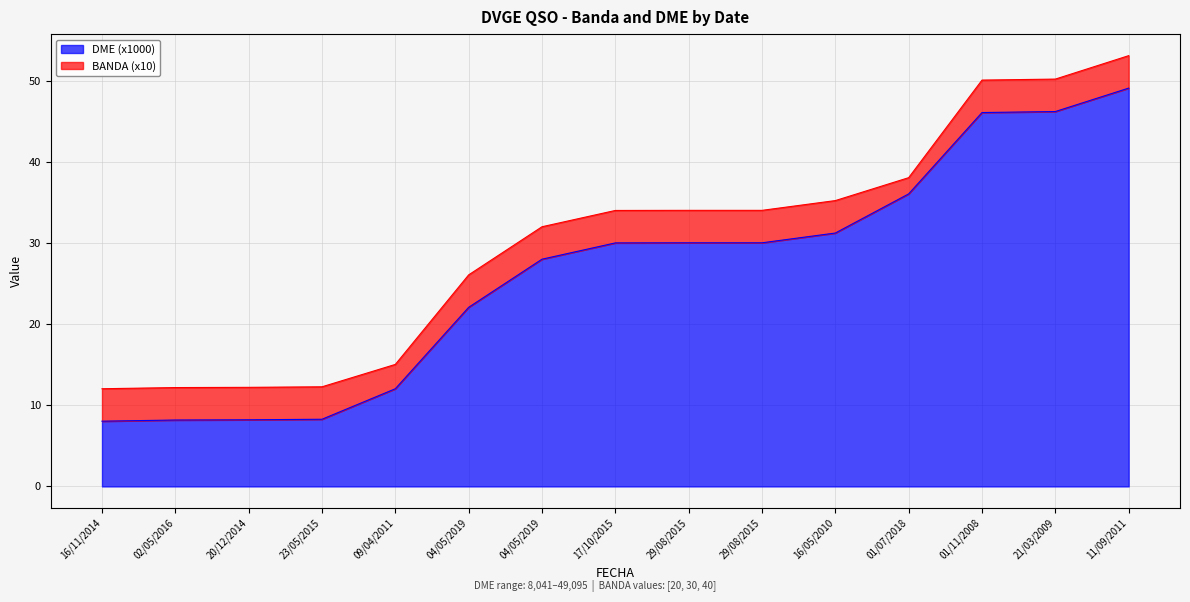

Does the chart display data point markers on the line(s)?

No